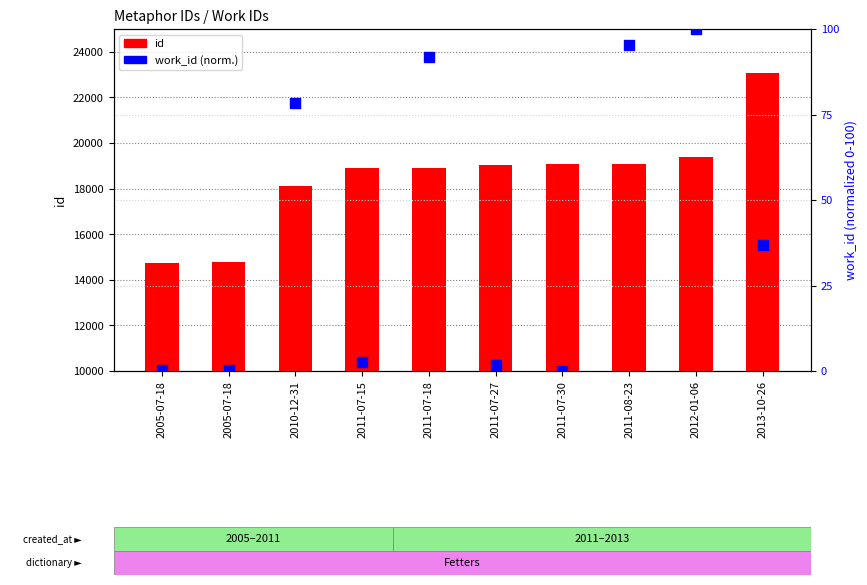

Which series contains the highest Y value?

id